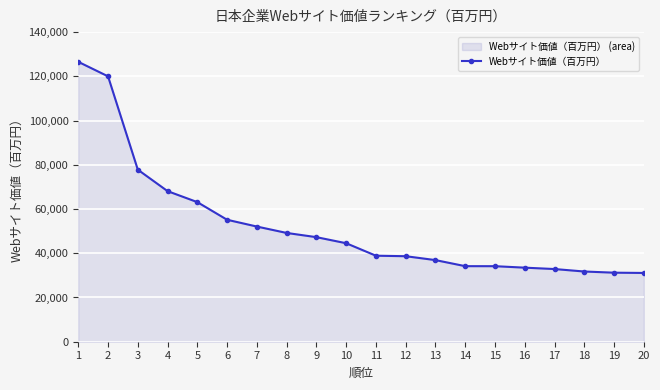

How many lines are shown in the chart?

1